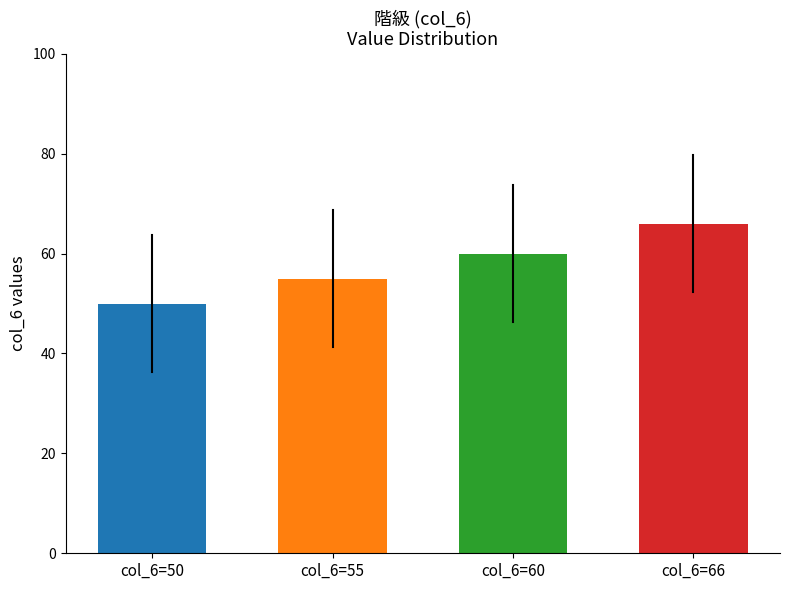

Does the chart contain any negative values?

No